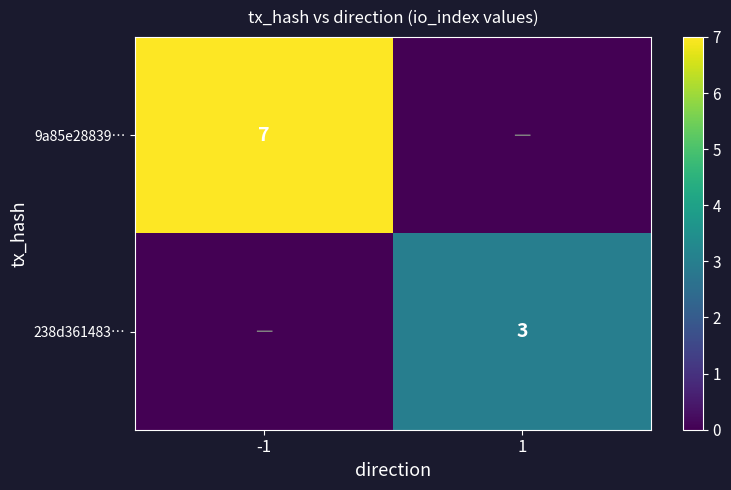

The value of 9a85e28839… at -1 is 9. True or false?

False